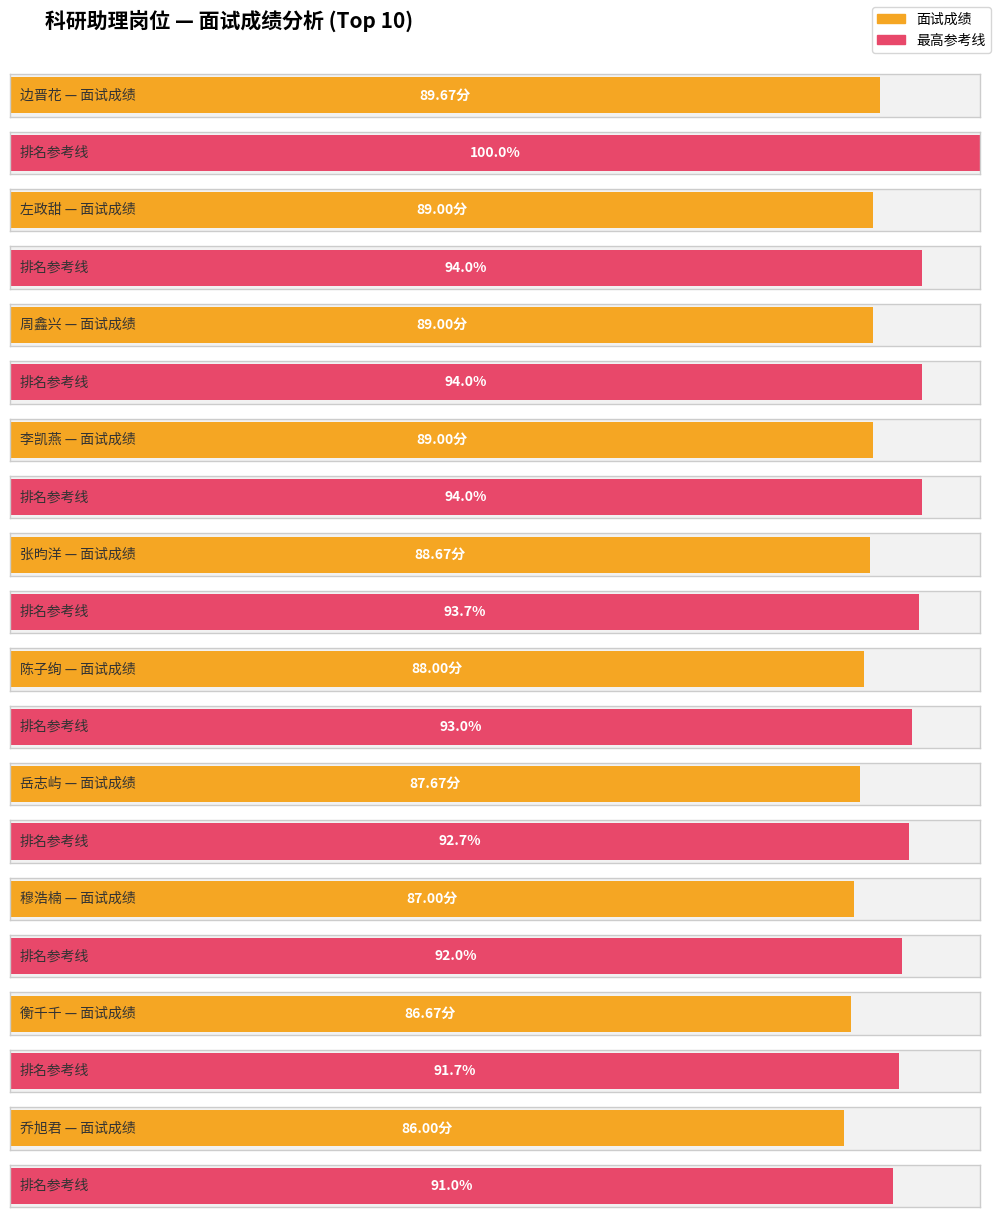

How many bars are there in total?

20